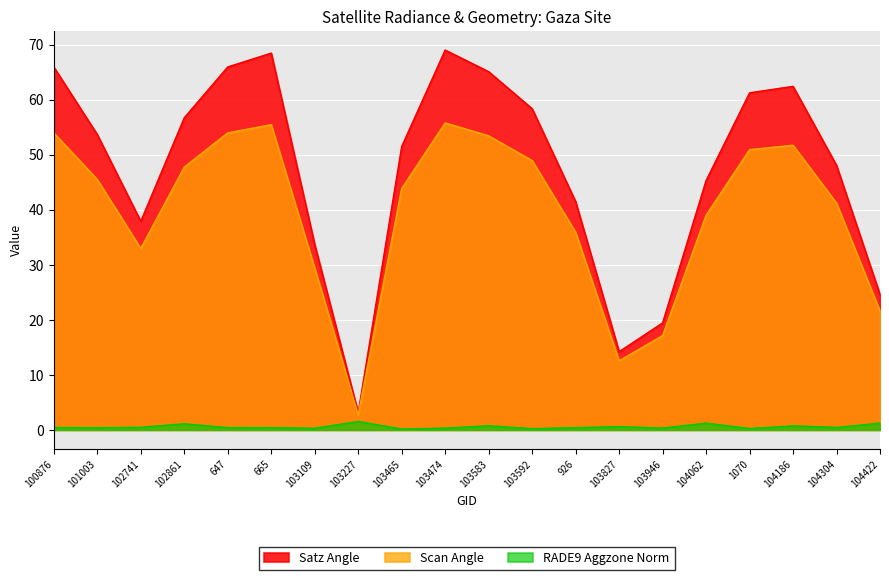

What is the label of the 2nd point from the right?

104304